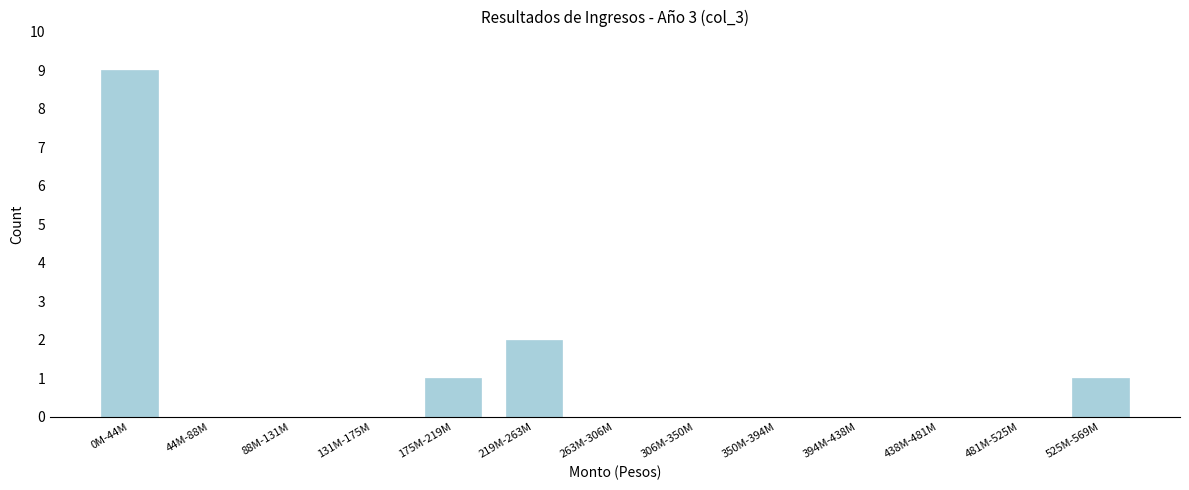

Reading right to left, transcribe all the data shown in this chart.

525M-569M=1	481M-525M=0	438M-481M=0	394M-438M=0	350M-394M=0	306M-350M=0	263M-306M=0	219M-263M=2	175M-219M=1	131M-175M=0	88M-131M=0	44M-88M=0	0M-44M=9